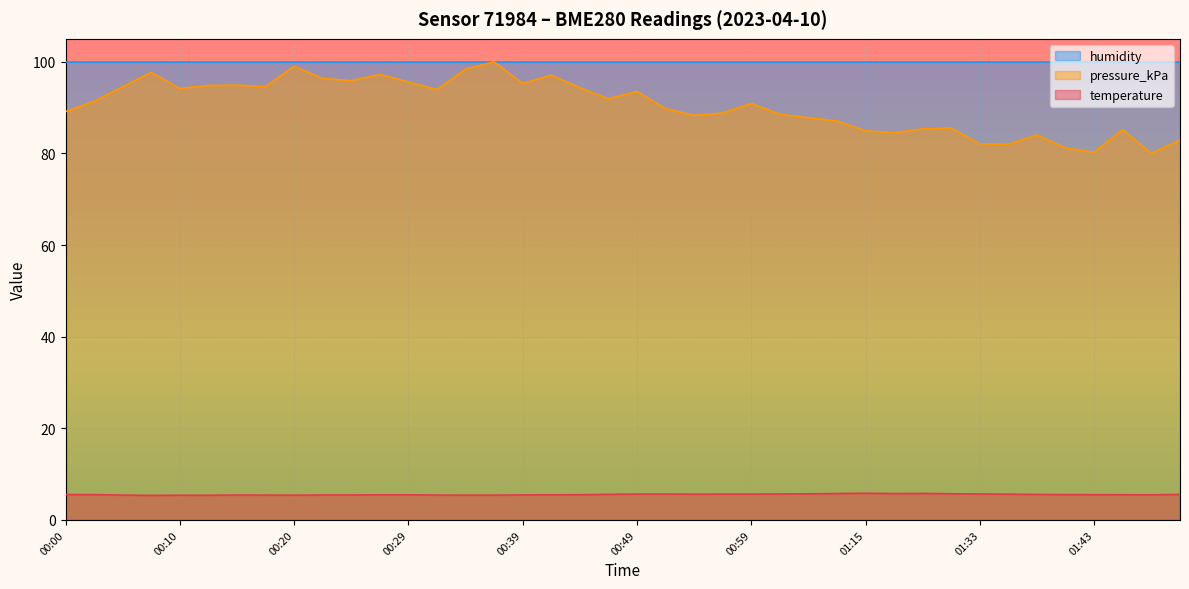

How many values in the pressure_kPa series are below 91?

20